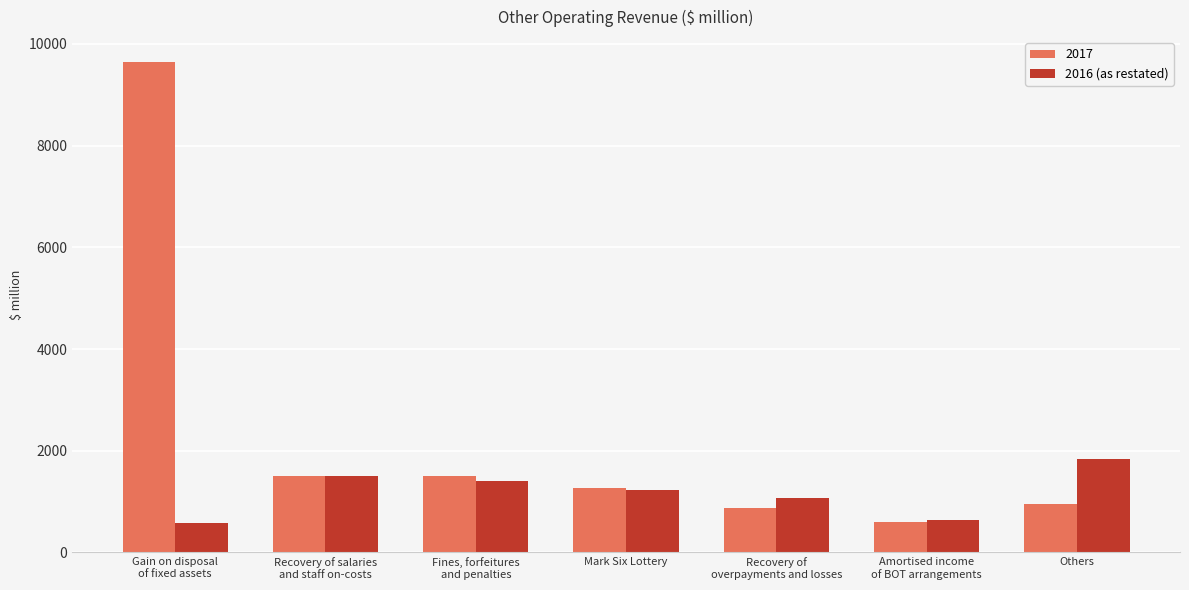

Which series has the largest range (max minus min)?

2017